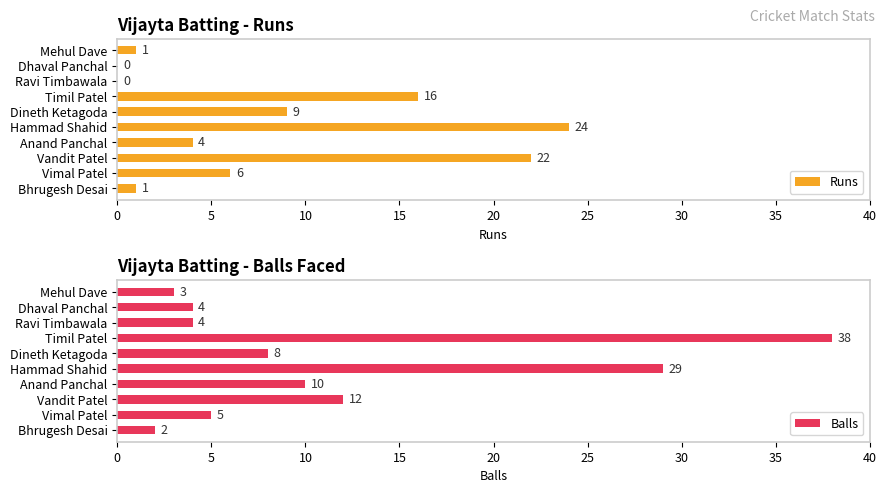

Which category has the highest value in the Runs series?

Hammad Shahid